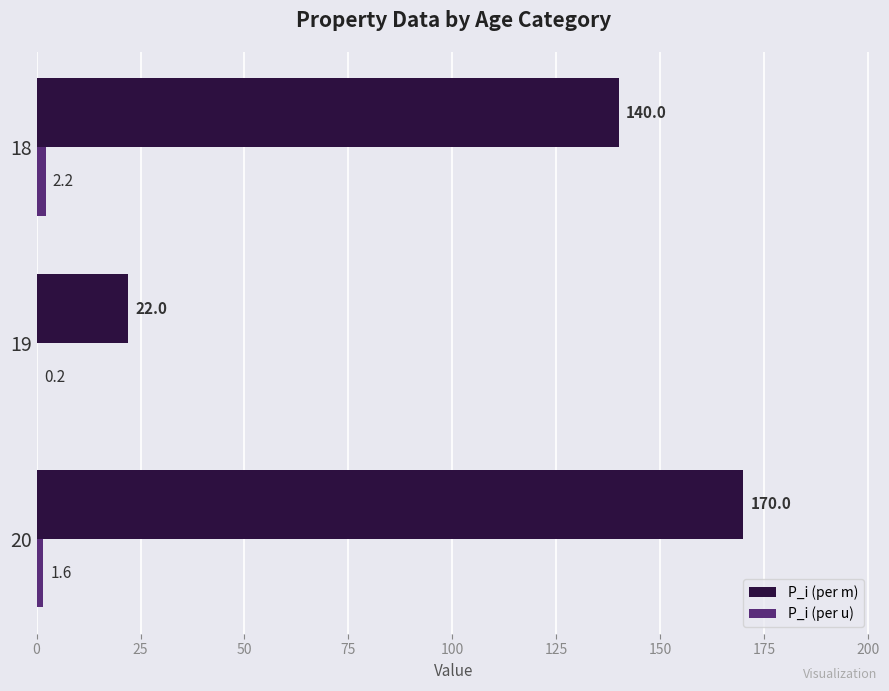

True or false: P_i (per m) has a value of 170.0 at 20.

True